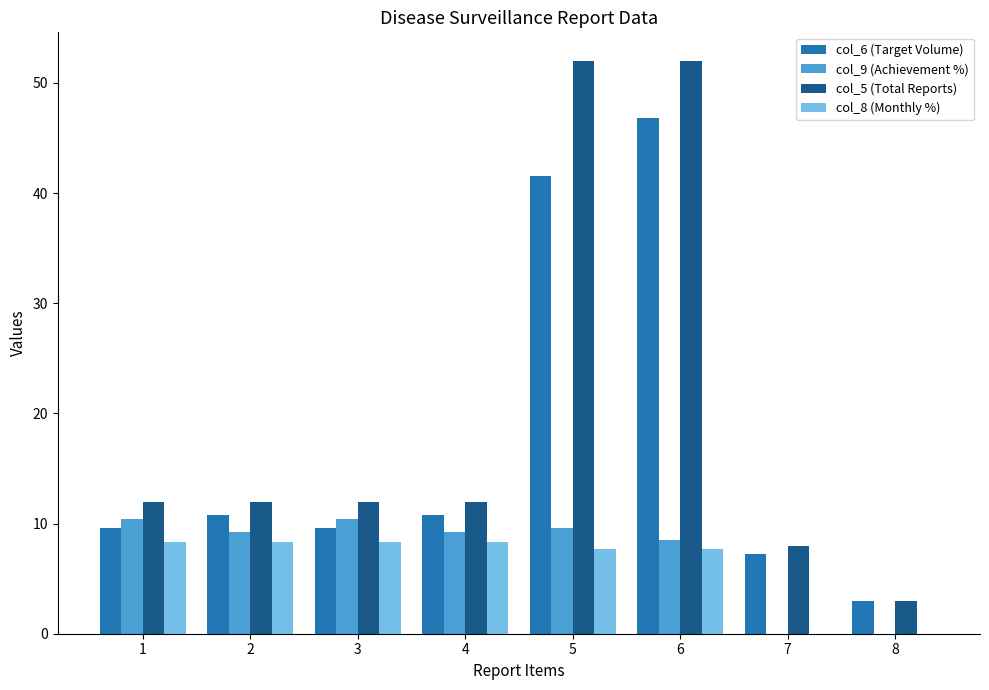

Is it true that col_9 (Achievement %) equals 5.8 at 5?

False